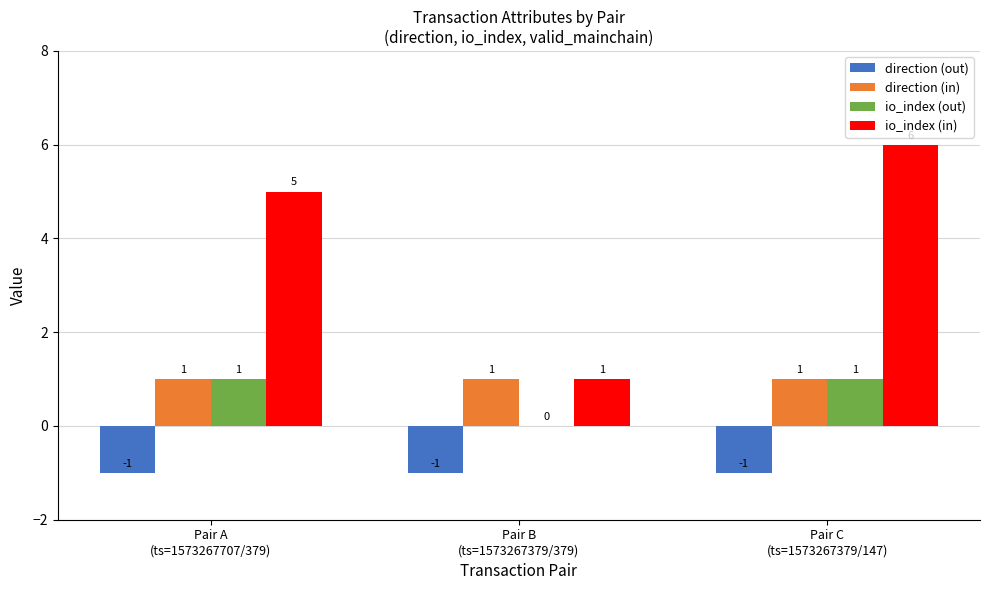

What are all the series names shown in the legend?

direction (out), direction (in), io_index (out), io_index (in)